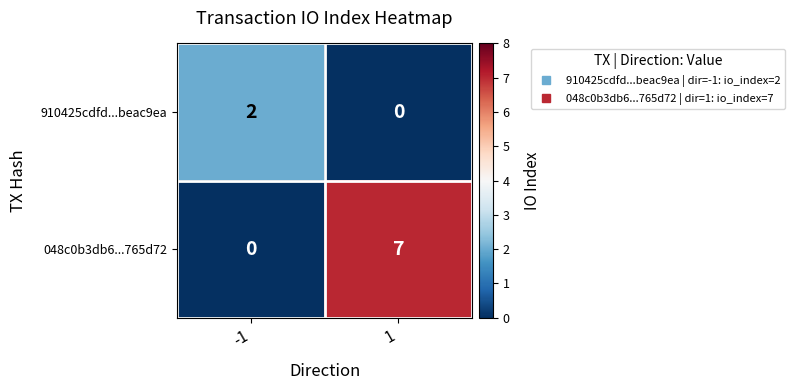

Which series changed the most between -1 and 1?

048c0b3db6...765d72